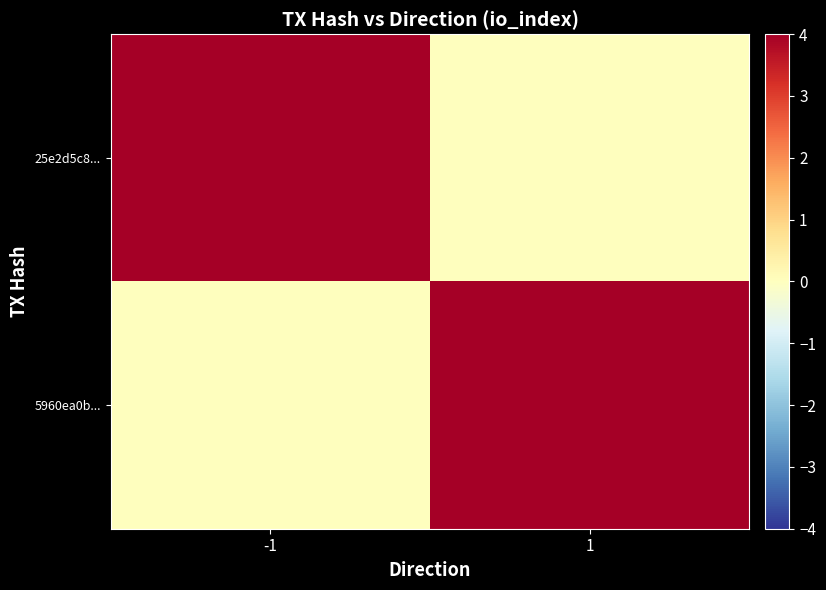

At which category is the sum across all series the highest?

1